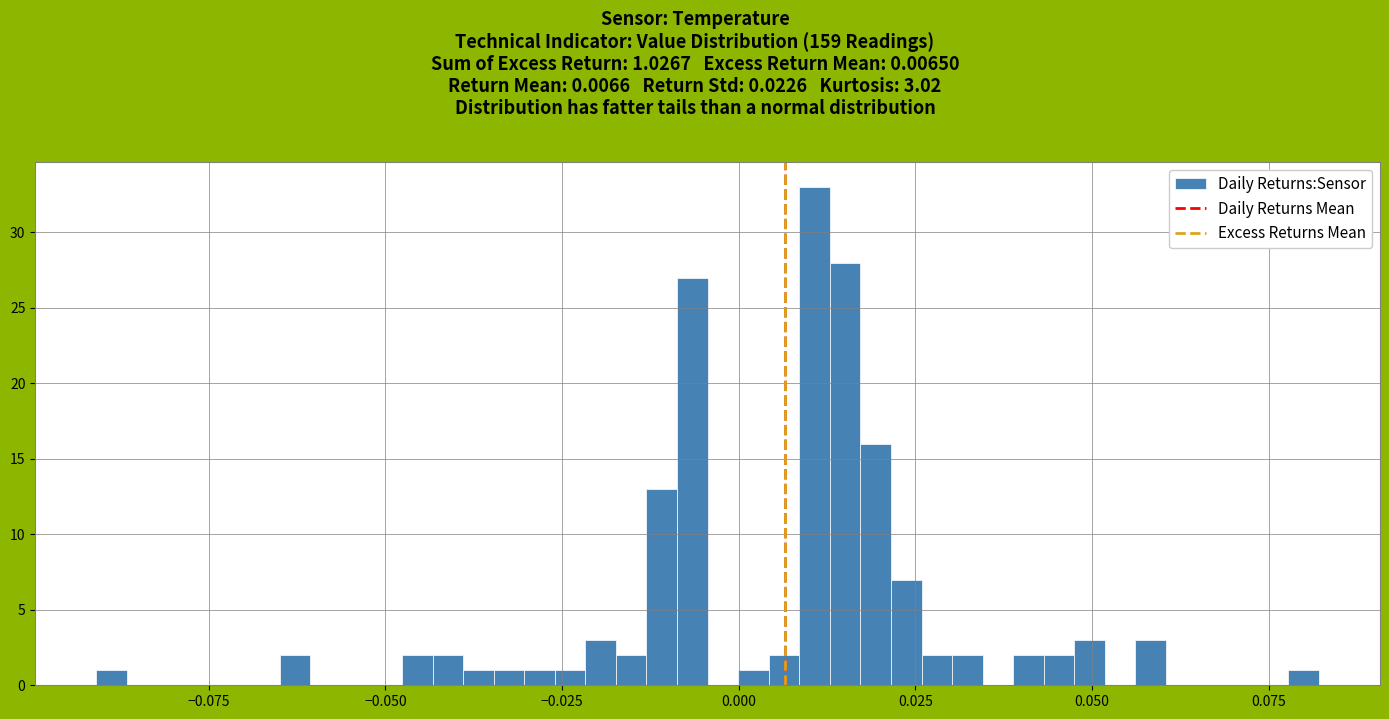

Around what value on the x-axis is the tallest bar? Give the approximate position of its centre, as read against the axis.

0.010